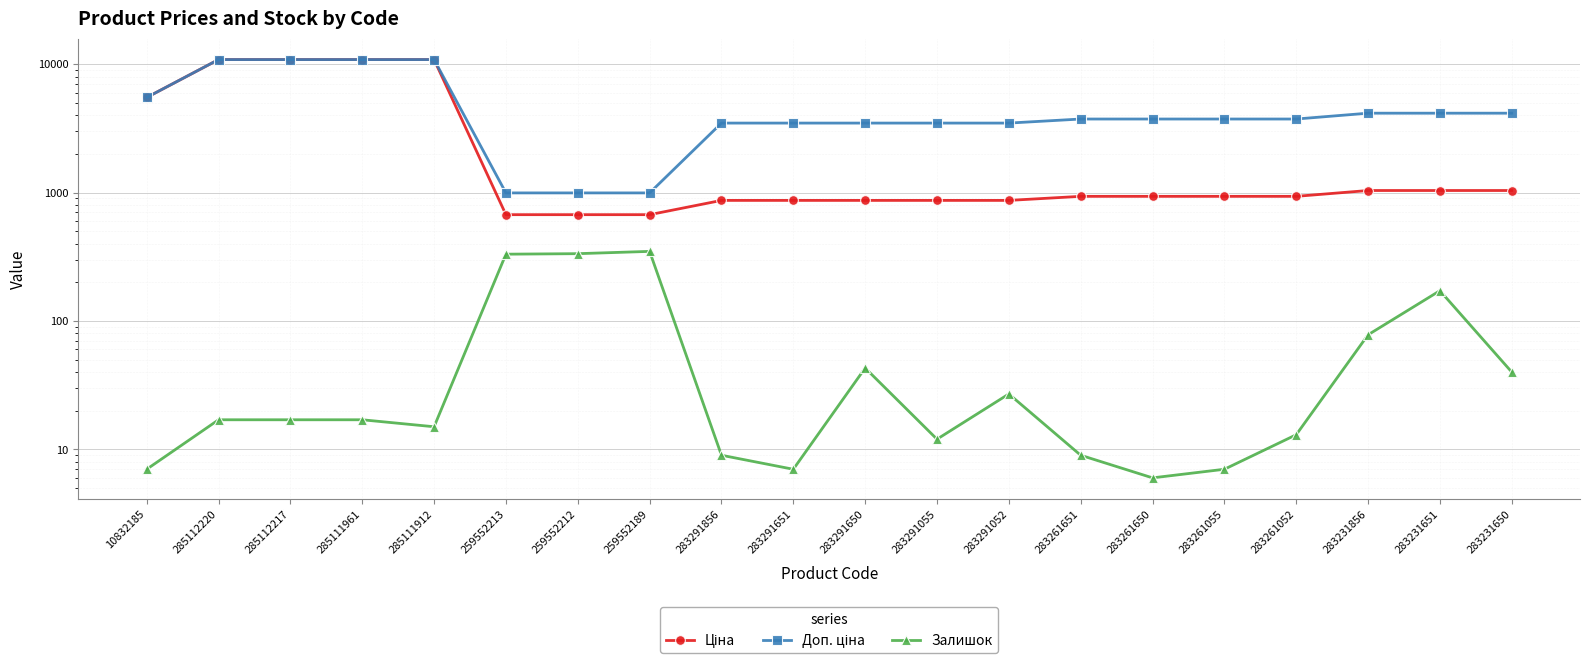

Reading right to left, transcribe all the data shown in this chart.

Ціна: 1036.5	1036.5	1036.5	933.5	933.5	933.5	933.5	868.0	868.0	868.0	868.0	868.0	672.1	672.1	672.1	10840.1	10840.1	10840.1	10840.1	5497.3
Доп. ціна: 4145.9	4145.9	4145.9	3734.2	3734.2	3734.2	3734.2	3472.1	3472.1	3472.1	3472.1	3472.1	992.7	992.7	992.7	10840.1	10840.1	10840.1	10840.1	5497.3
Залишок: 40.0	172.0	78.0	13.0	7.0	6.0	9.0	27.0	12.0	43.0	7.0	9.0	348.0	334.0	331.0	15.0	17.0	17.0	17.0	7.0